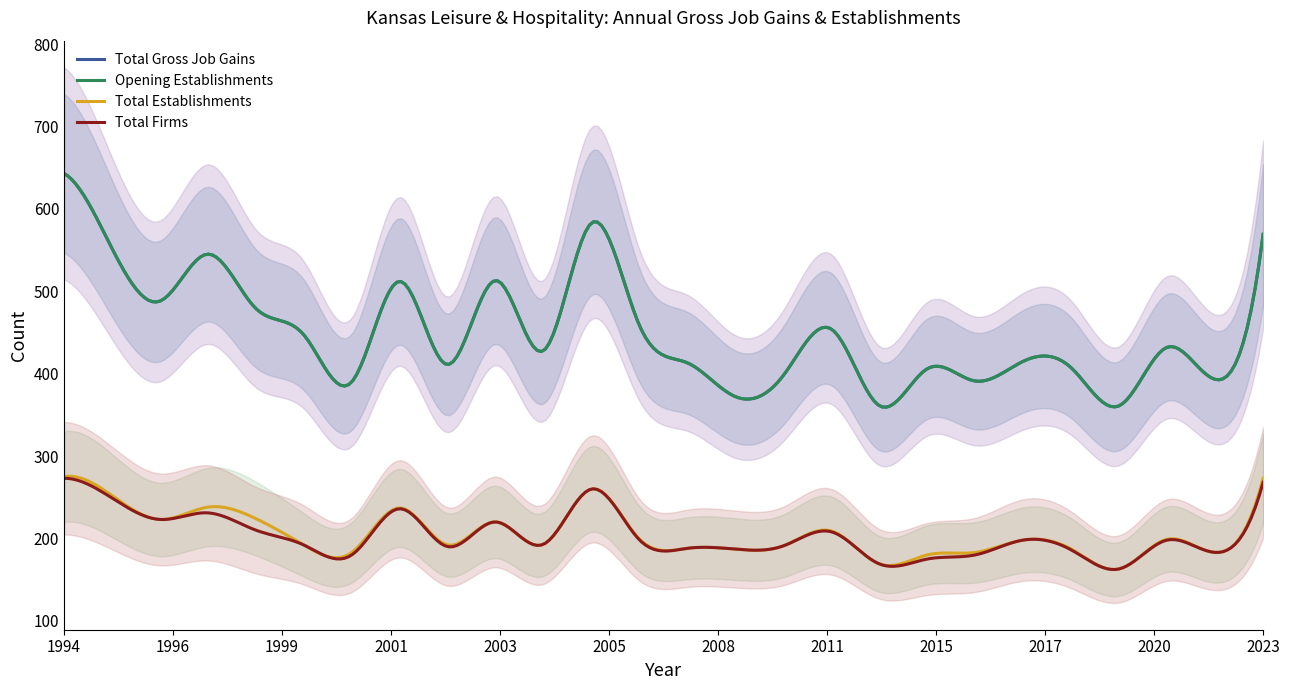

The Total Gross Job Gains series shows 704 at 2021. True or false?

False